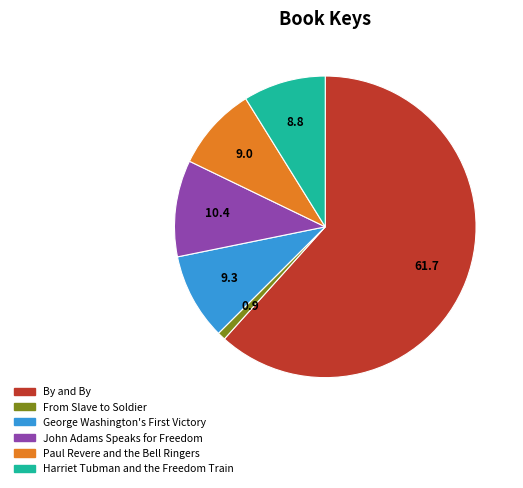

Is the sum of From Slave to Soldier and By and By greater than half?

Yes